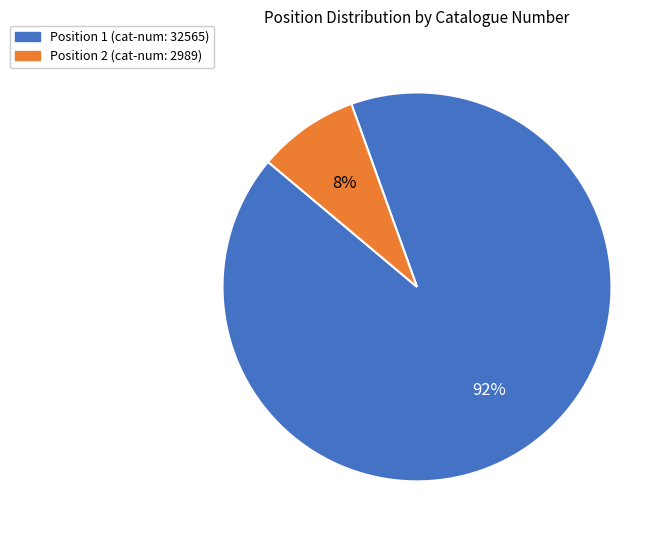

To the nearest percent, what is the average slice percentage?

50%